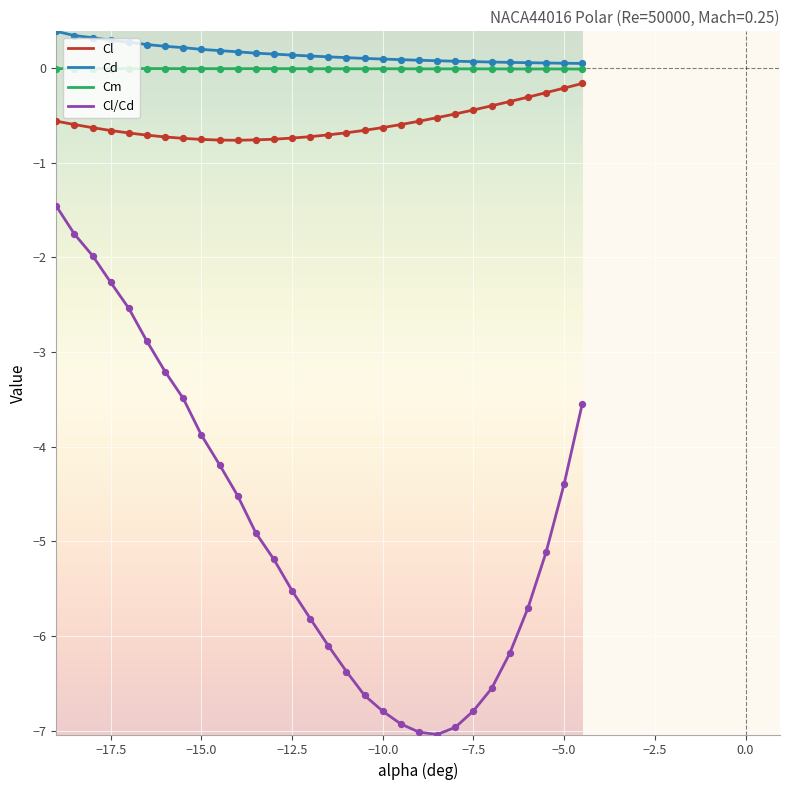

Which series has the largest range (max minus min)?

Cl/Cd